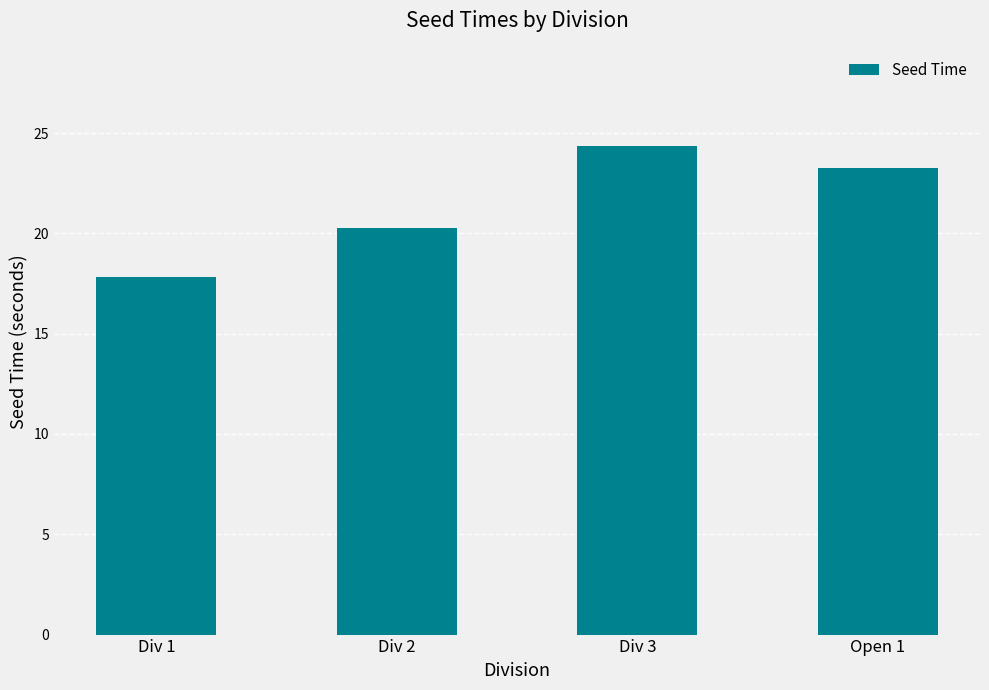

Where is the data nearest to the value 21?

Div 2